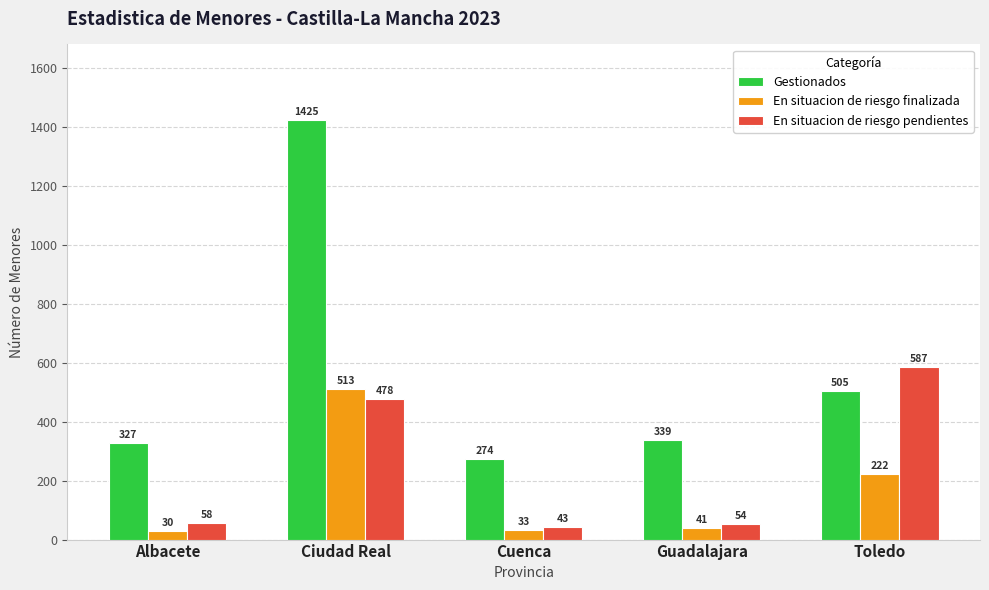

Which category has the highest value in the Gestionados series?

Ciudad Real